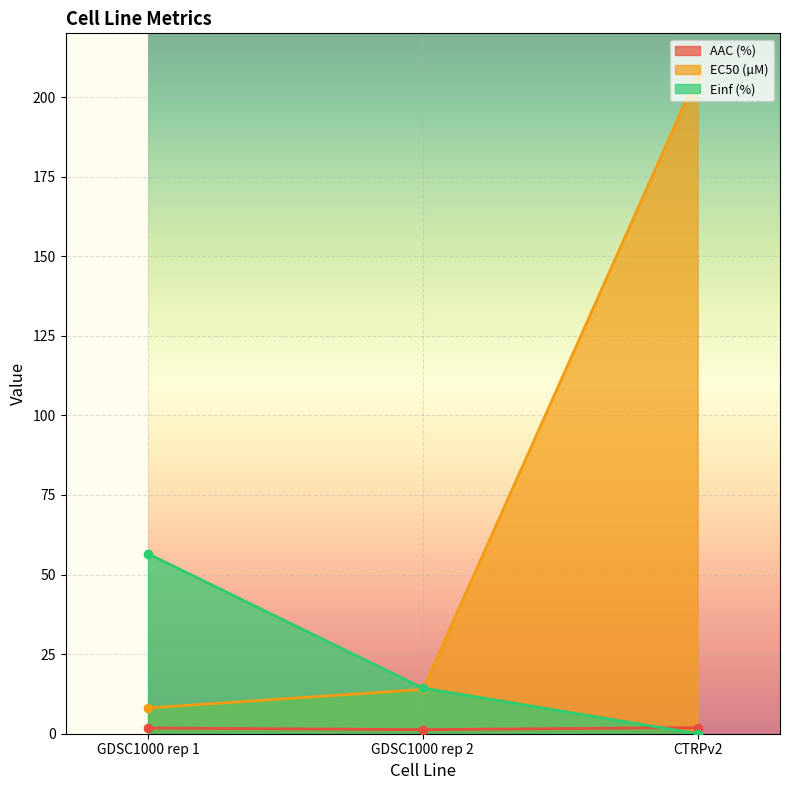

What is the total value across all series at GDSC1000 rep 2?

29.5